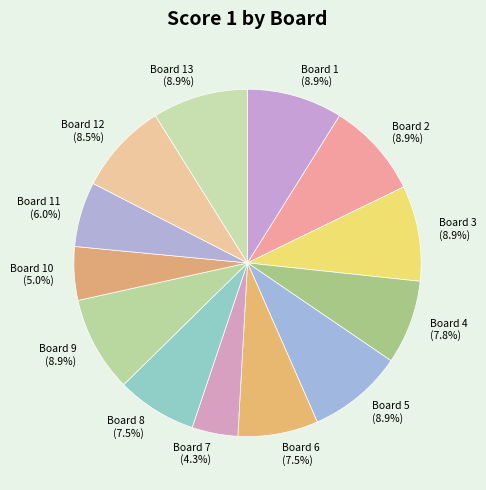

To the nearest percent, what is the average slice percentage?

8%